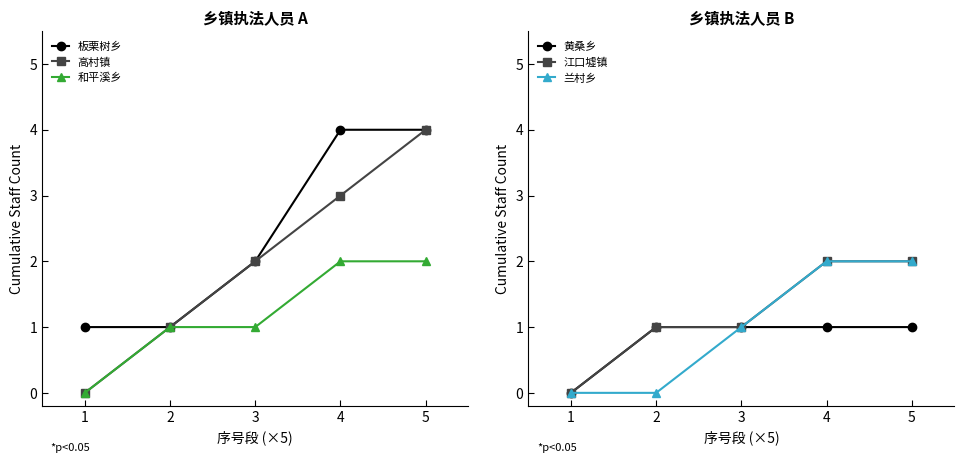

Rank the series by their maximum value, from lowest to highest.

黄桑乡, 和平溪乡, 江口墟镇, 兰村乡, 板栗树乡, 高村镇